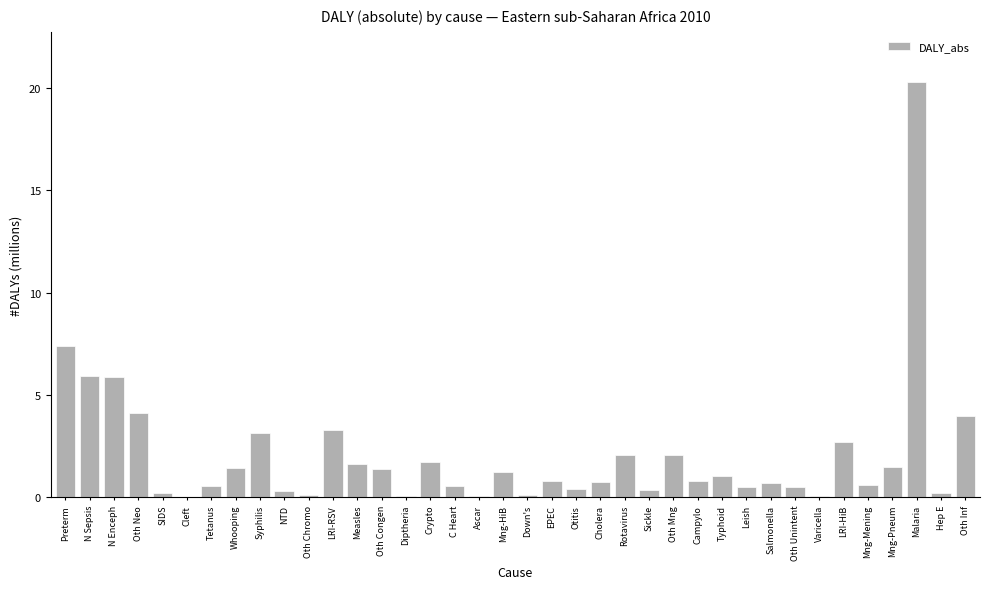

What value does the data have at Oth Unintent?

0.5